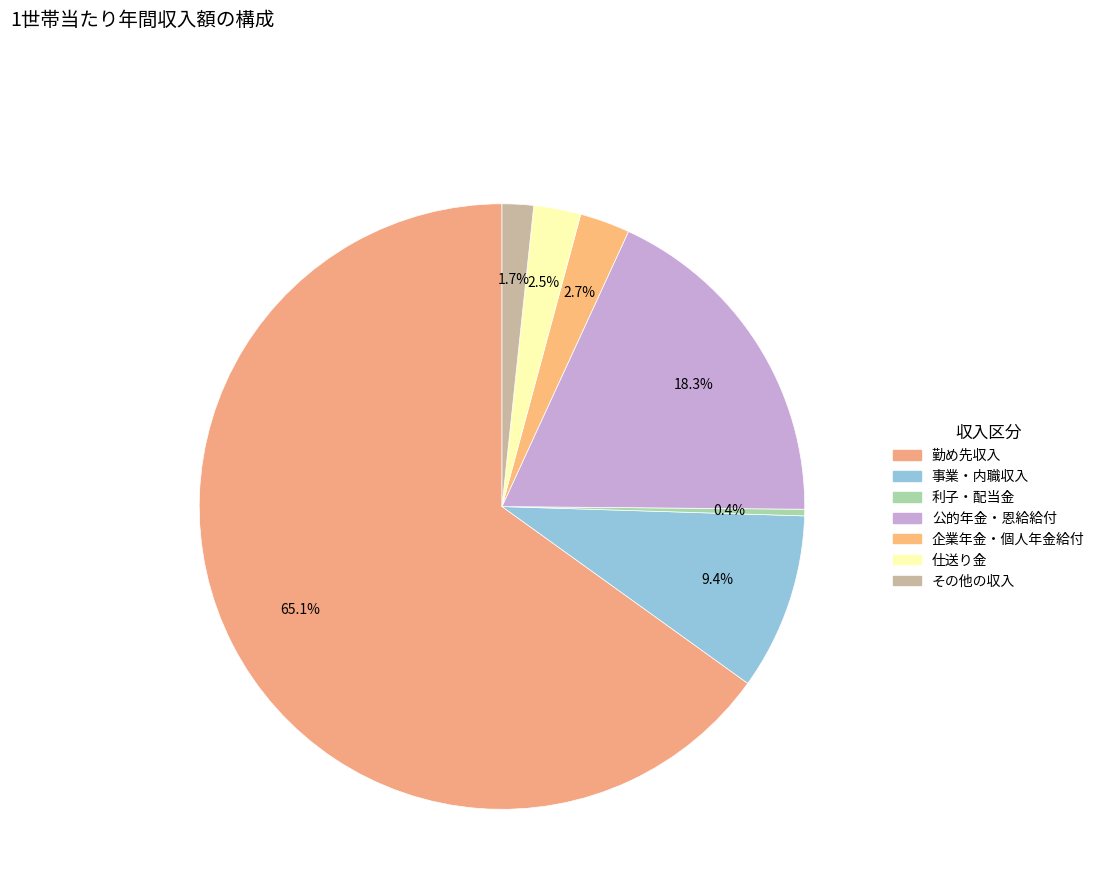

How many segments does this pie chart have?

7